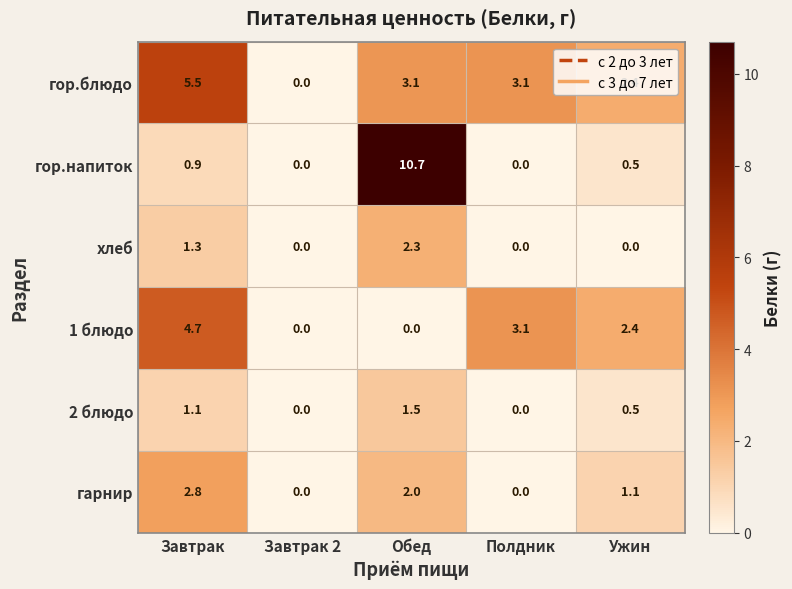

At which category does the chart reach its peak across all series?

Обед